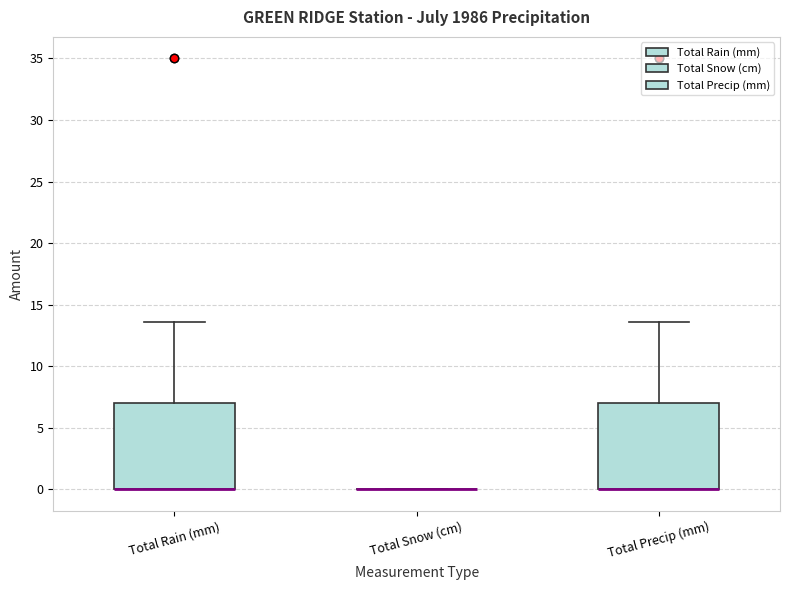

Reading left to right, transcribe this box plot: for each box, give where its median line is, the range the box spans, and where its two whiskers end, as read against the y-axis. The values are not printed on the chart, so give them approximately, as read against the axis.

Total Rain (mm): median 0.0 (drawn on the box's lower edge), box 0.0 to 7.0, whiskers 0.0 to 13.5
Total Snow (cm): box collapsed to a line at 0.0, whiskers 0.0 to 0.0
Total Precip (mm): median 0.0 (drawn on the box's lower edge), box 0.0 to 7.0, whiskers 0.0 to 13.5